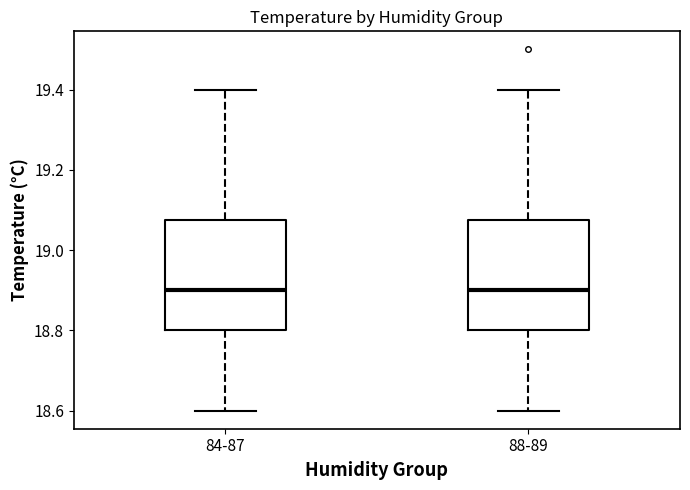

Reading left to right, transcribe this box plot: for each box, give where its median line is, the range the box spans, and where its two whiskers end, as read against the y-axis. The values are not printed on the chart, so give them approximately, as read against the axis.

84-87: median 18.90, box 18.80 to 19.08, whiskers 18.60 to 19.40
88-89: median 18.90, box 18.80 to 19.08, whiskers 18.60 to 19.40